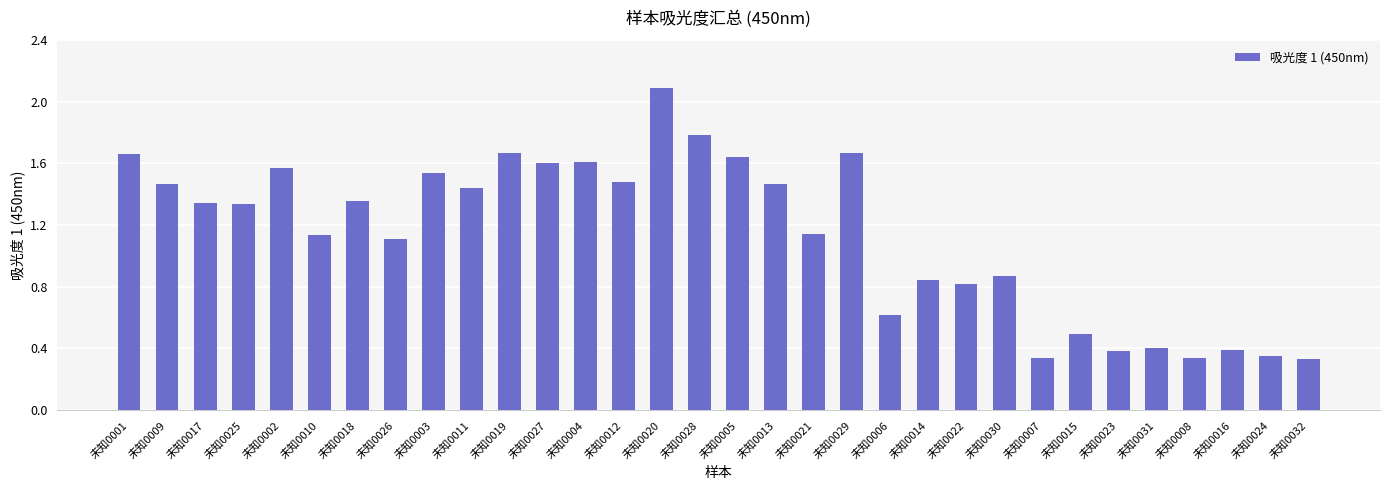

How many data points are above 1?

20